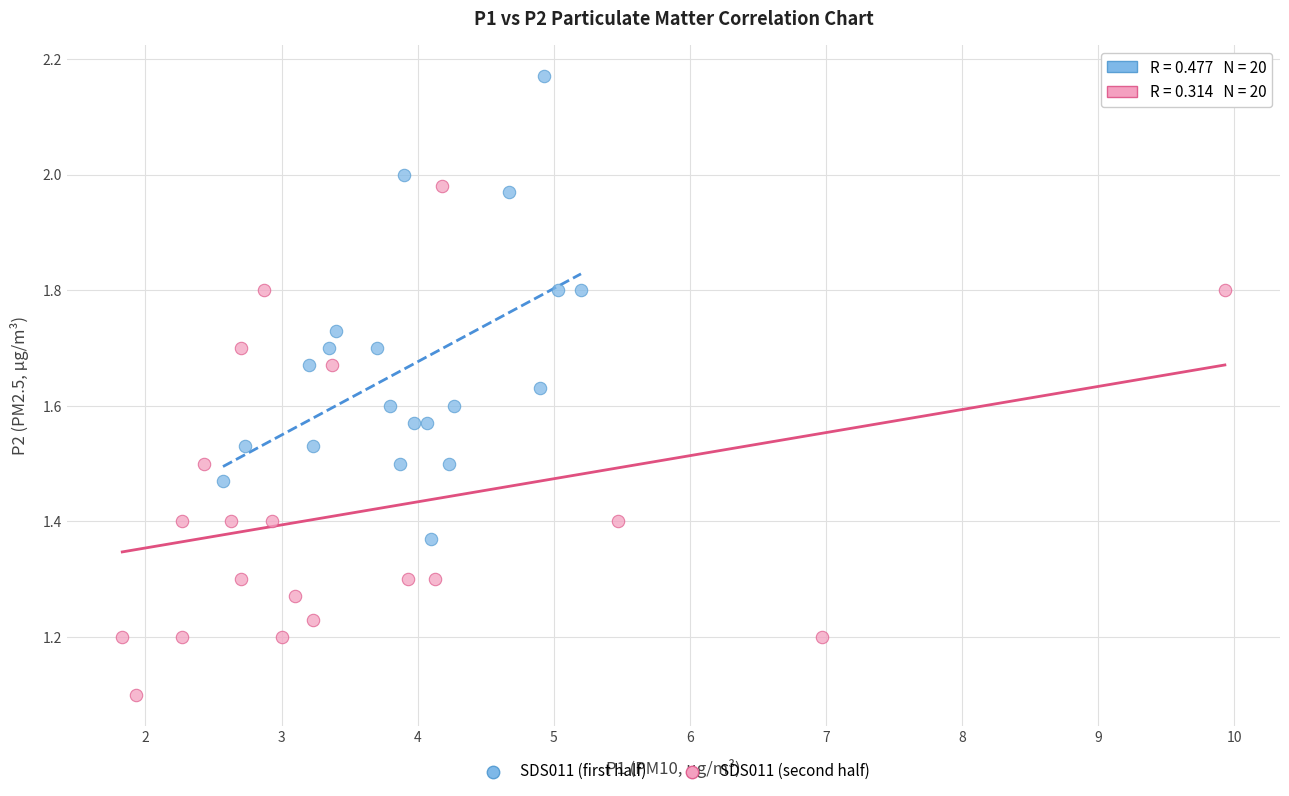

Which series reaches the maximum Y coordinate?

SDS011 (first half)